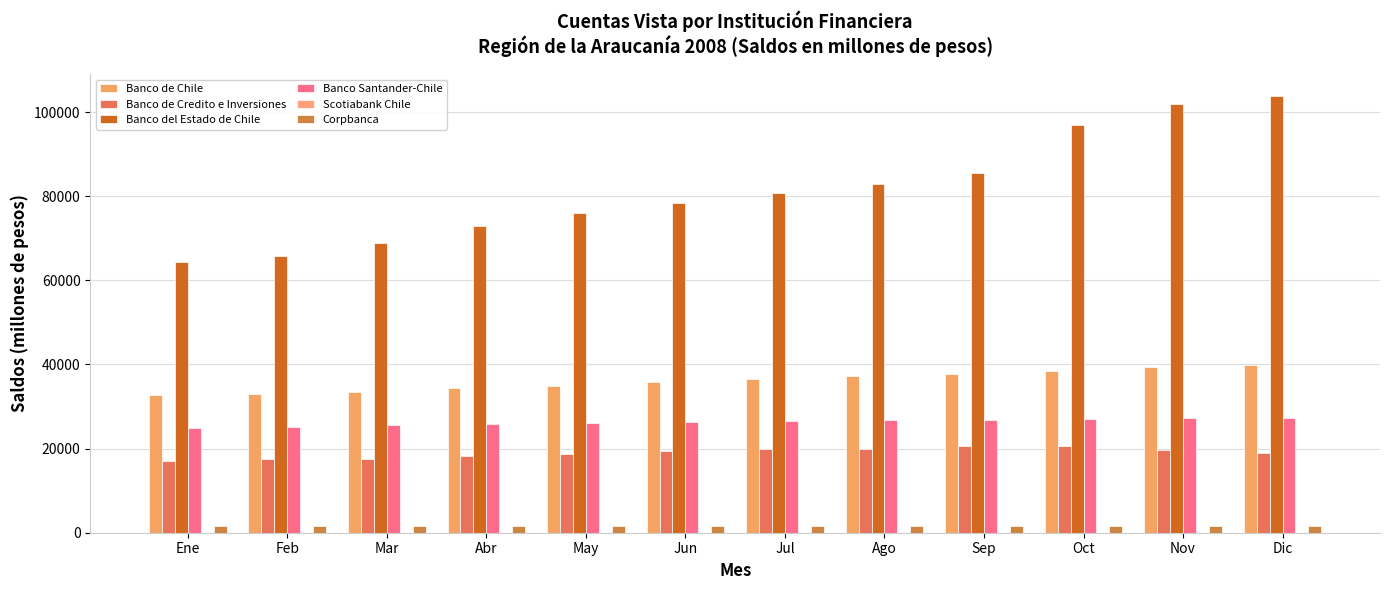

Read the Banco del Estado de Chile value at Mar, to the nearest 100.

68800